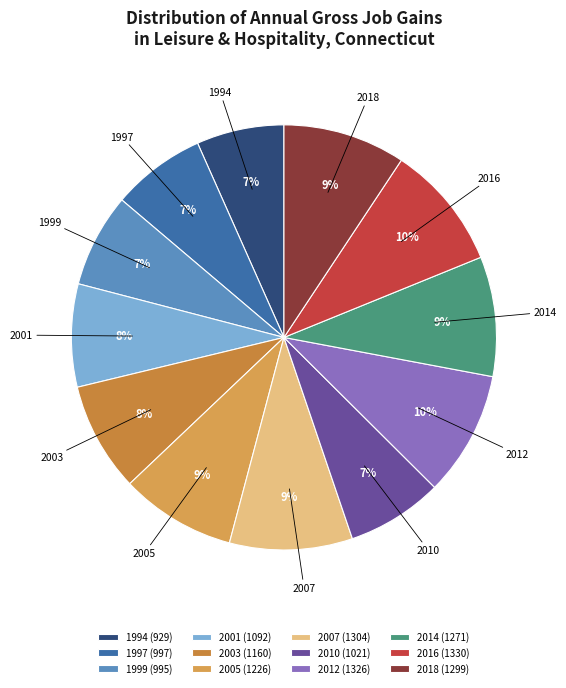

How many slices are in this pie chart?

12